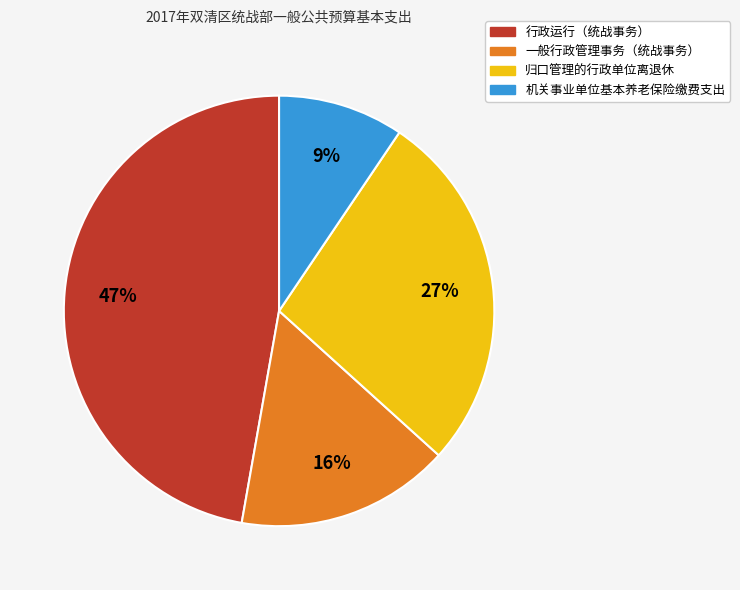

Approximately how many times larger is the value at 行政运行（统战事务） compared to 归口管理的行政单位离退休?

1.7